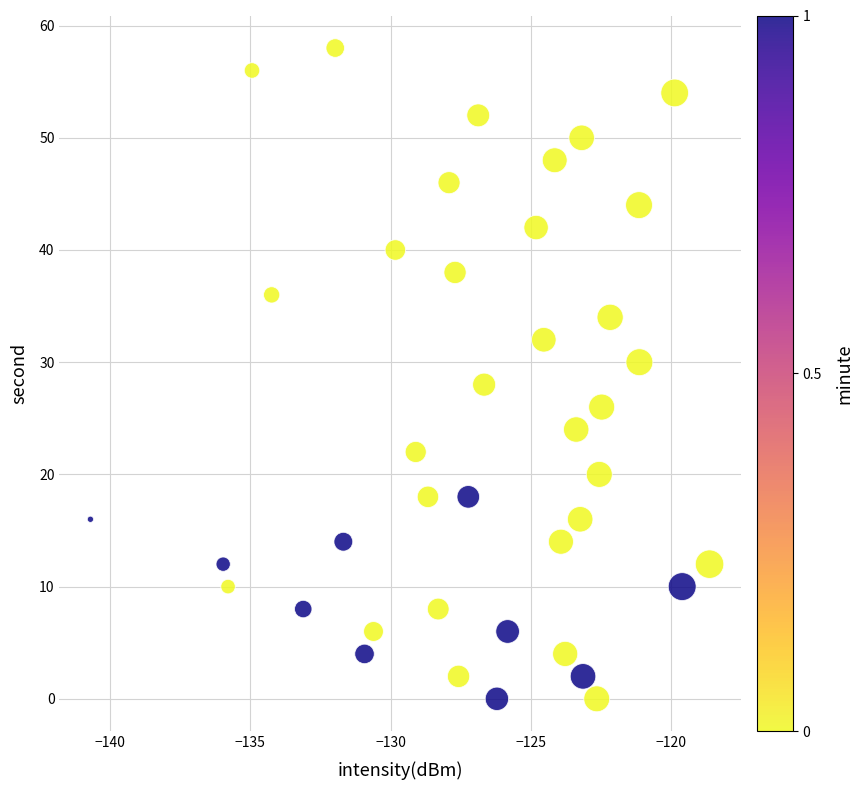

What is the range of Y values (max minus min)?

58